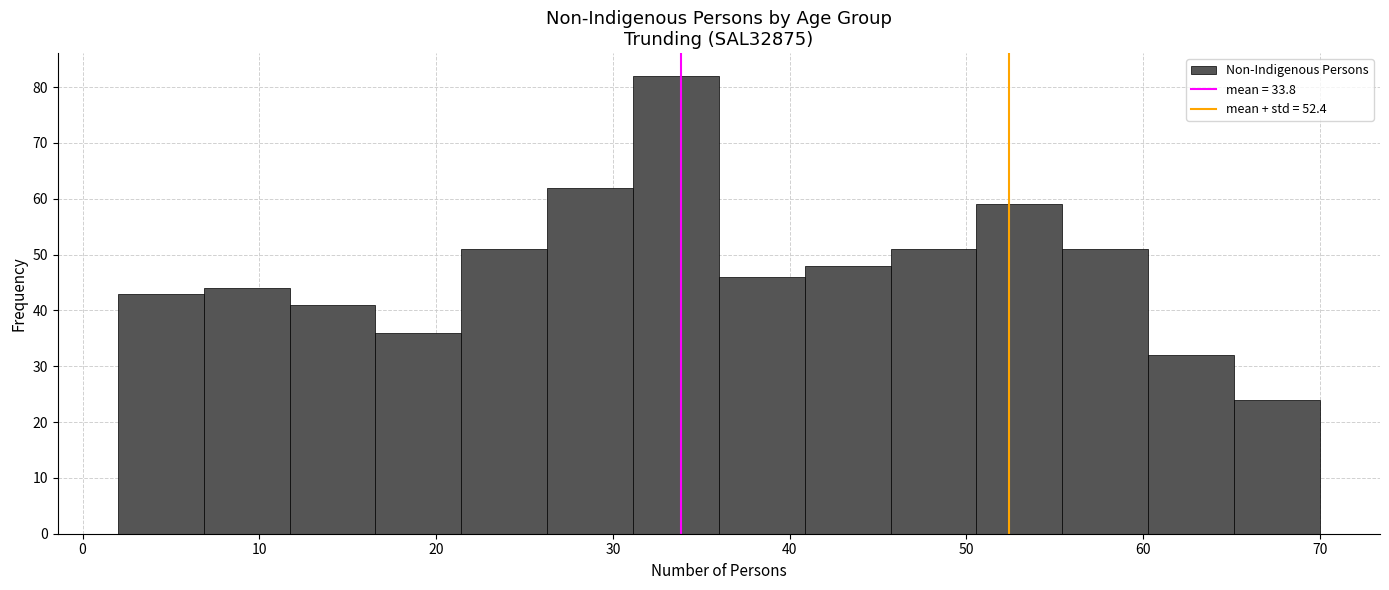

Over which range of the x-axis is the bar tallest?

31 to 36